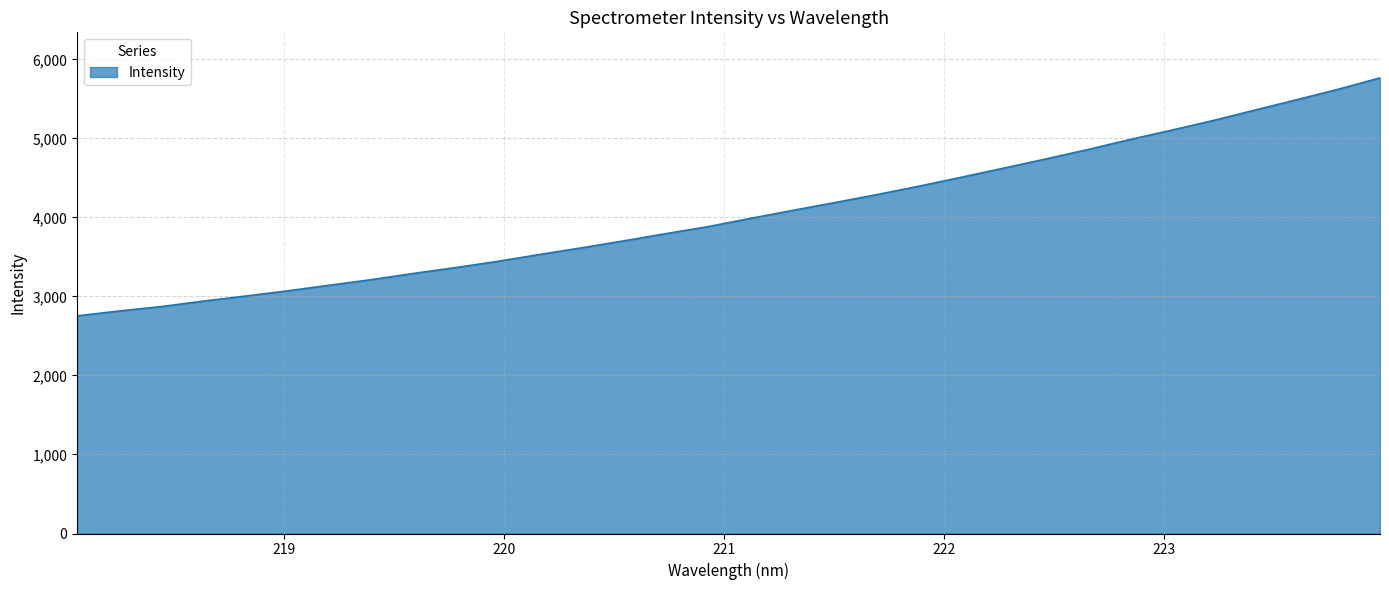

What is the difference between the second highest and second lowest values?

2805.7